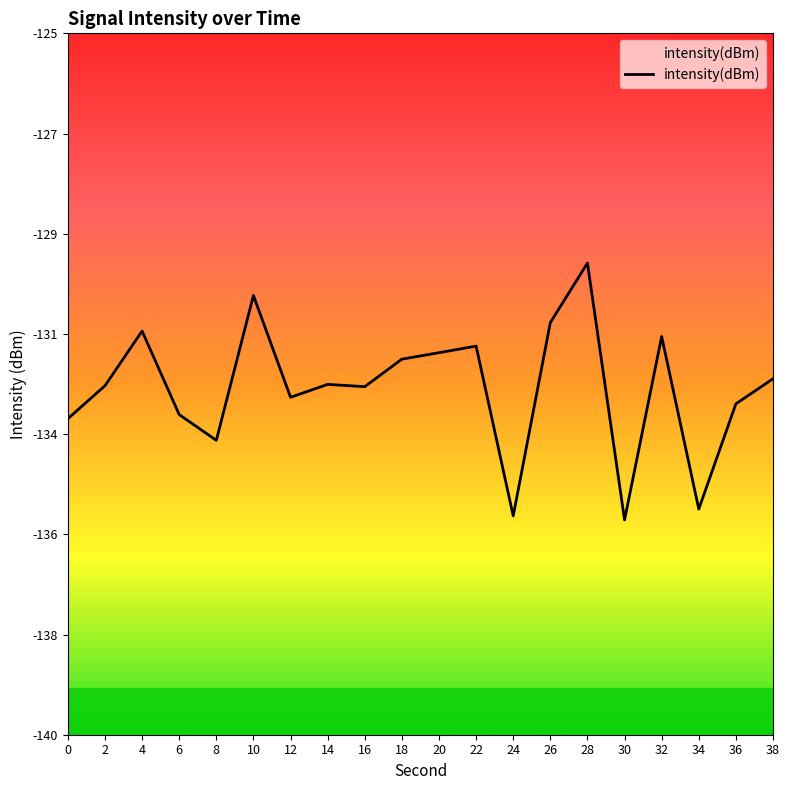

How many lines are shown in the chart?

1